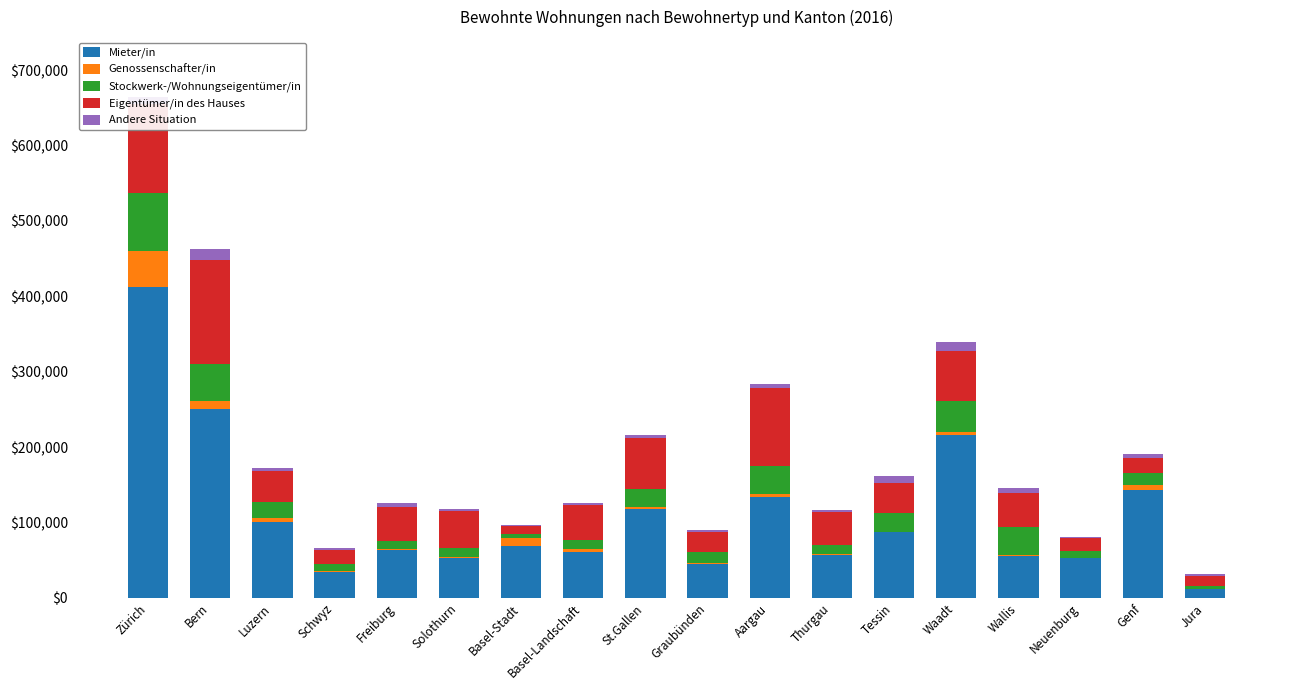

The value of Mieter/in at Aargau is 46877. True or false?

False